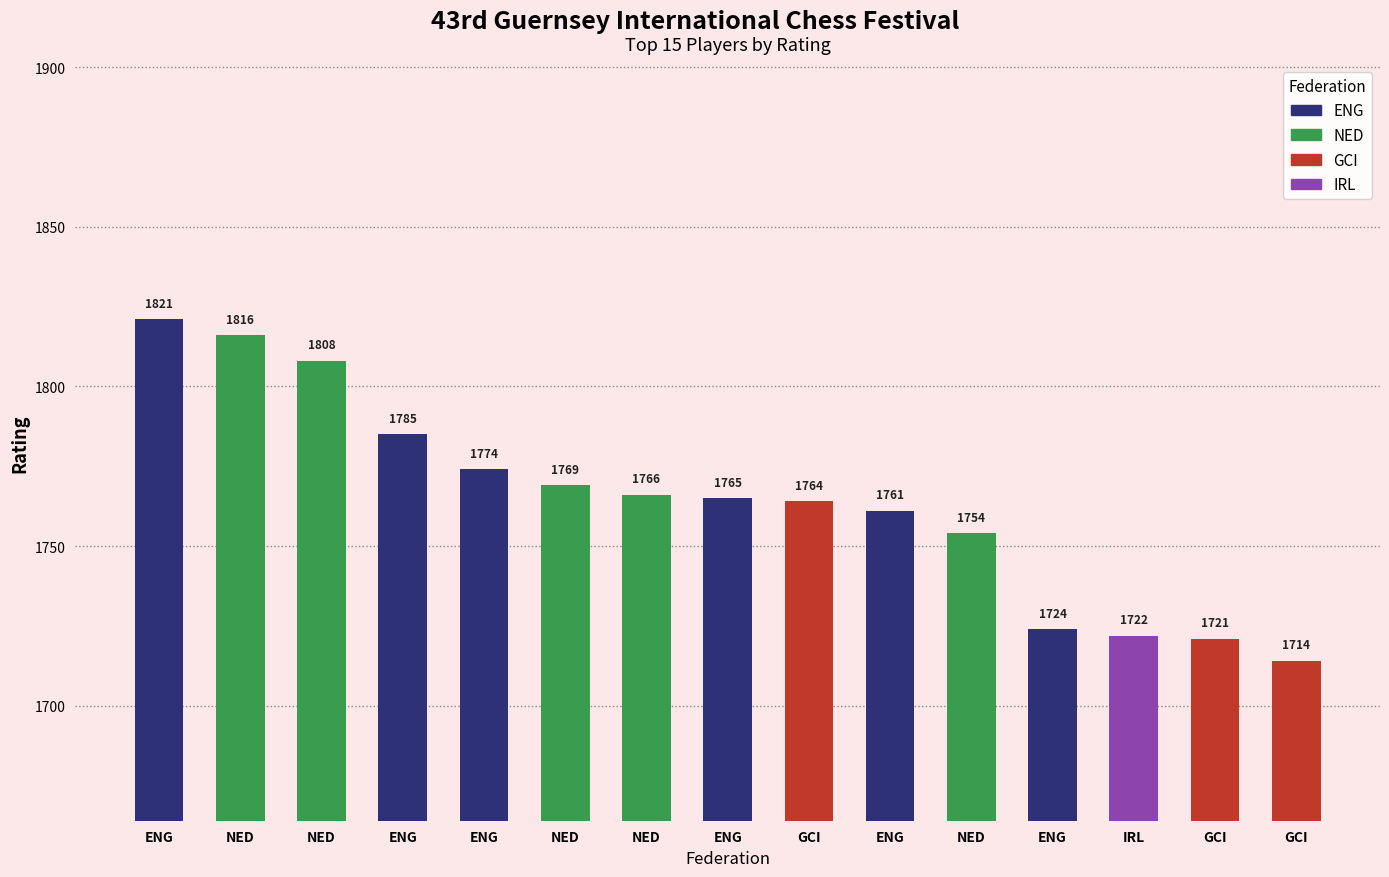

How many distinct data groups are displayed?

1